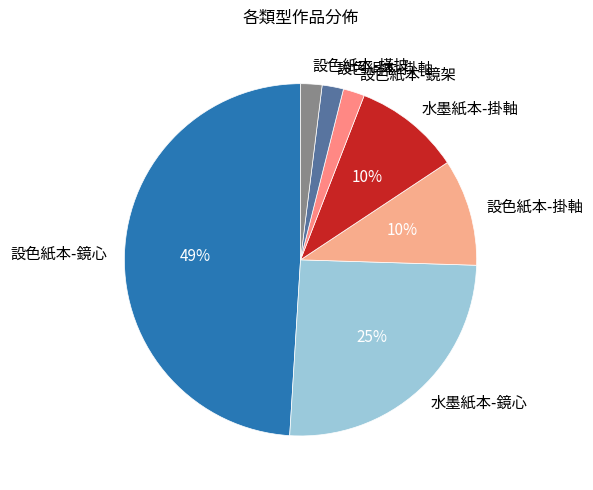

The 設色紙本-掛軸 slice represents 10% of the pie. True or false?

True